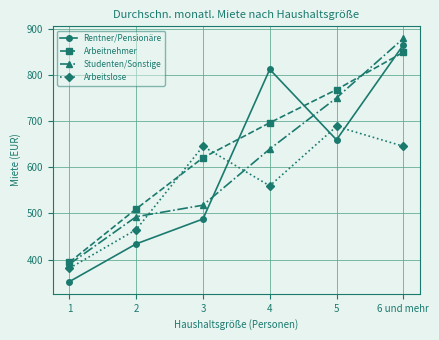

How many lines are shown in the chart?

4